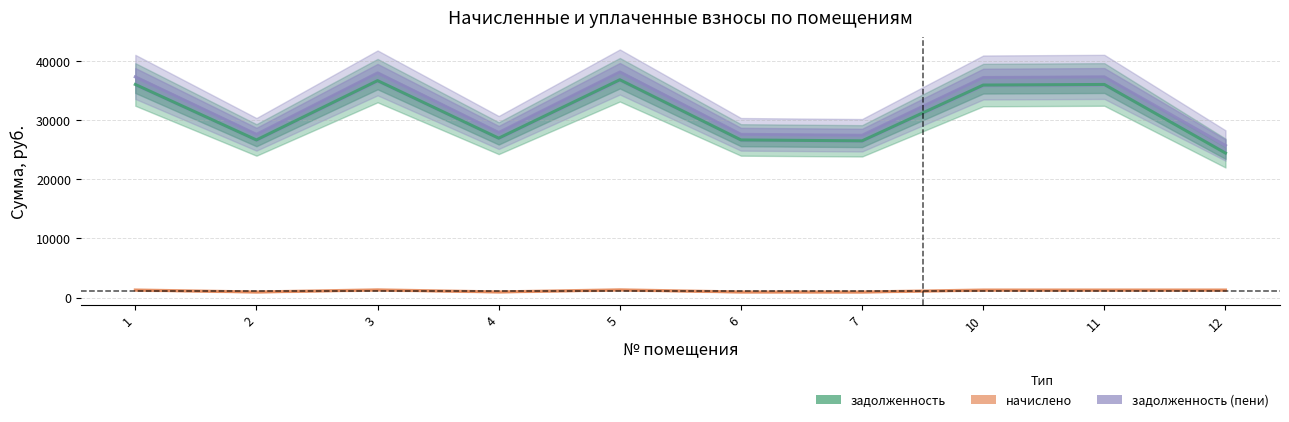

Where is the first local minimum for начислено?

2